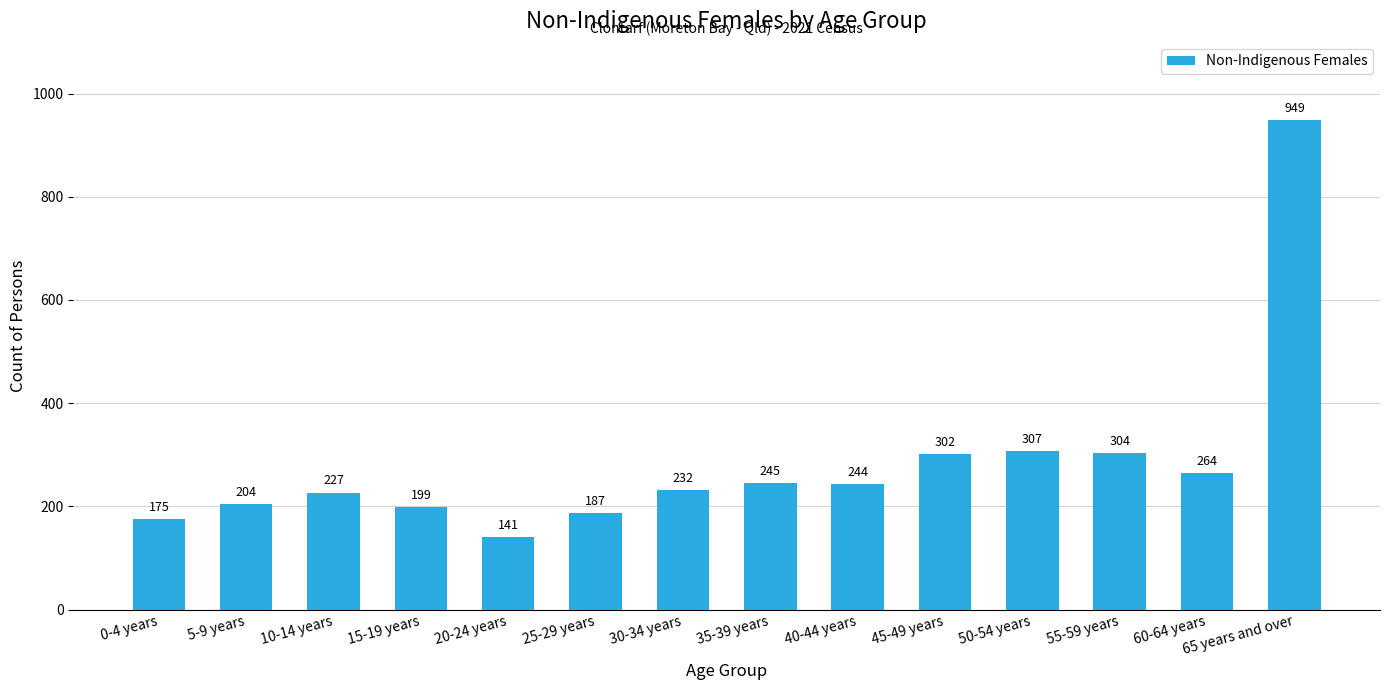

What is the change in value from 0-4 years to 50-54 years?

+132